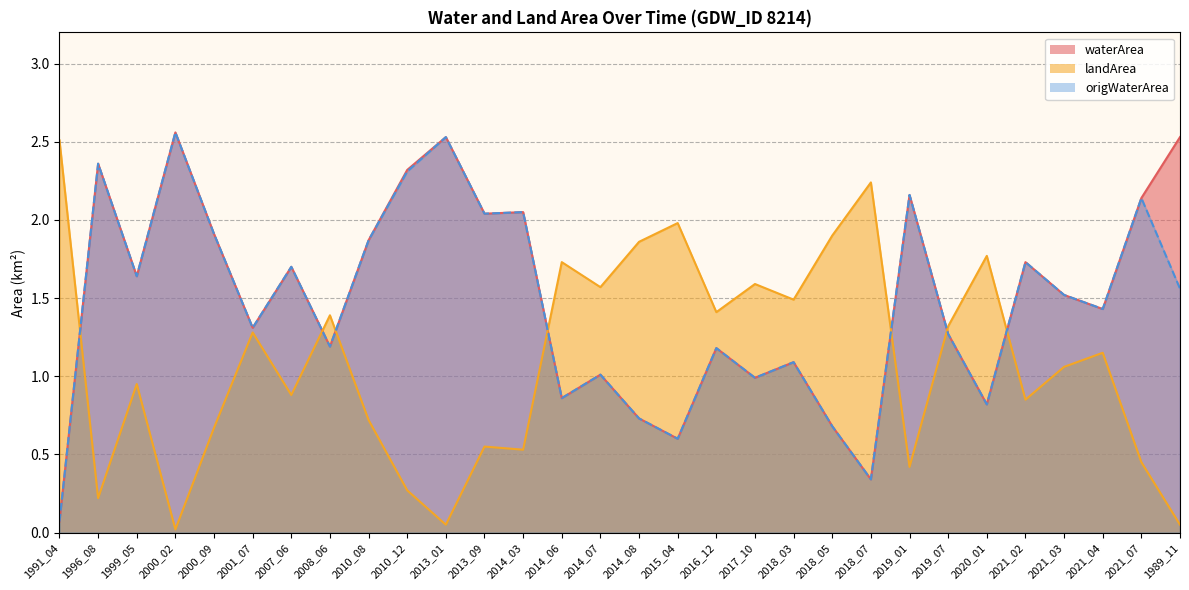

Which series changed the most between 1996_08 and 2010_12?

landArea